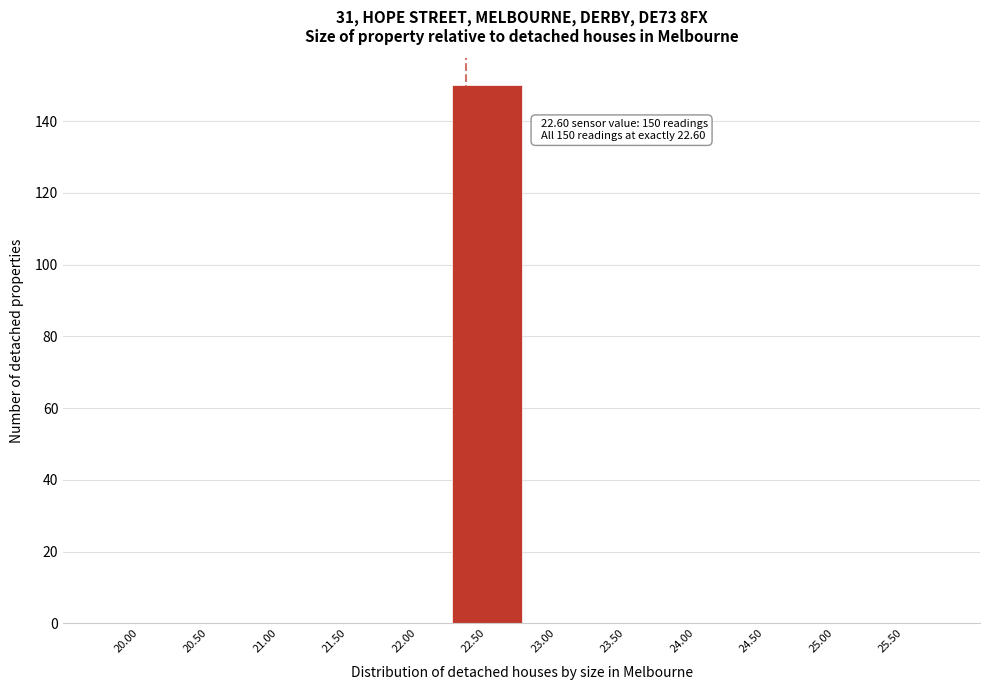

Reading left to right, what are all the values shown in this chart?

20.00=0	20.50=0	21.00=0	21.50=0	22.00=0	22.50=150	23.00=0	23.50=0	24.00=0	24.50=0	25.00=0	25.50=0